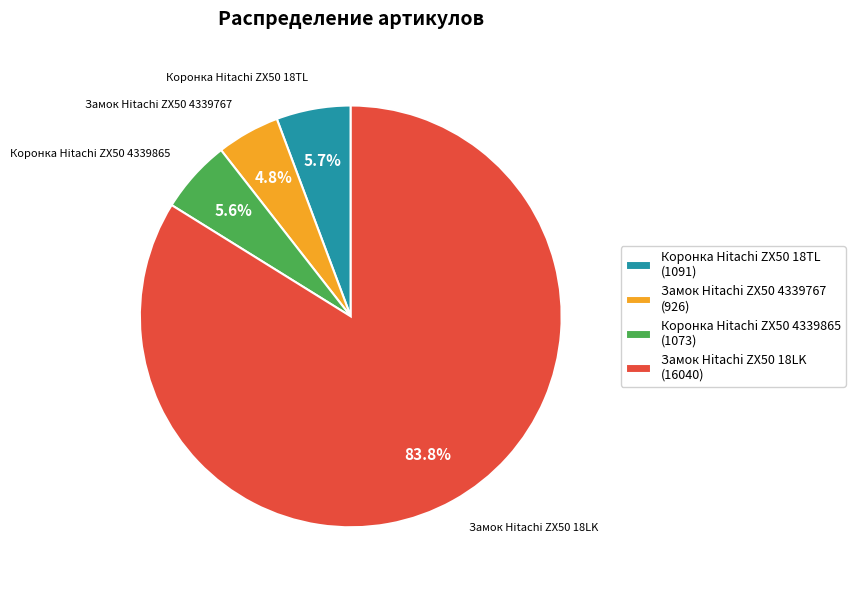

To the nearest percent, what is the difference between the largest and smallest slice percentages?

79%